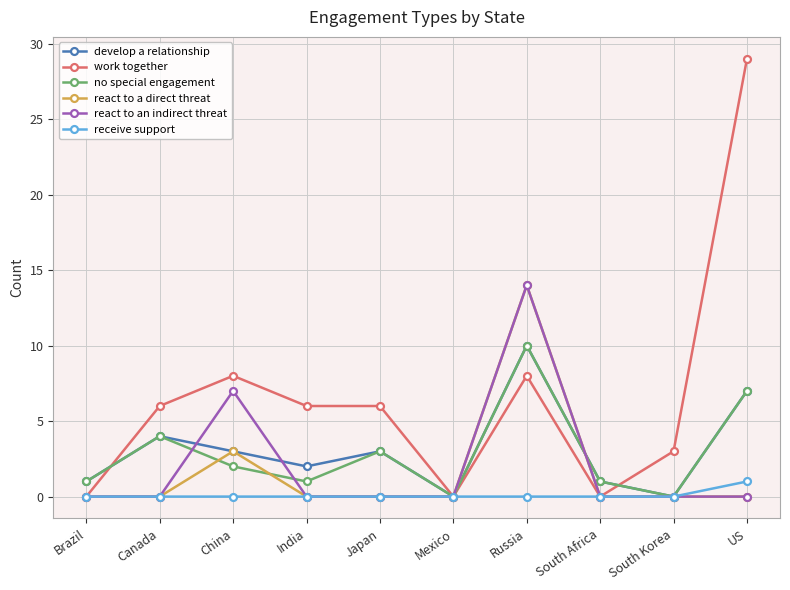

Reading left to right, list all the values displayed in this chart.

develop a relationship: Brazil=1	Canada=4	China=3	India=2	Japan=3	Mexico=0	Russia=10	South Africa=1	South Korea=0	US=7
work together: Brazil=0	Canada=6	China=8	India=6	Japan=6	Mexico=0	Russia=8	South Africa=0	South Korea=3	US=29
no special engagement: Brazil=1	Canada=4	China=2	India=1	Japan=3	Mexico=0	Russia=10	South Africa=1	South Korea=0	US=7
react to a direct threat: Brazil=0	Canada=0	China=3	India=0	Japan=0	Mexico=0	Russia=14	South Africa=0	South Korea=0	US=0
react to an indirect threat: Brazil=0	Canada=0	China=7	India=0	Japan=0	Mexico=0	Russia=14	South Africa=0	South Korea=0	US=0
receive support: Brazil=0	Canada=0	China=0	India=0	Japan=0	Mexico=0	Russia=0	South Africa=0	South Korea=0	US=1